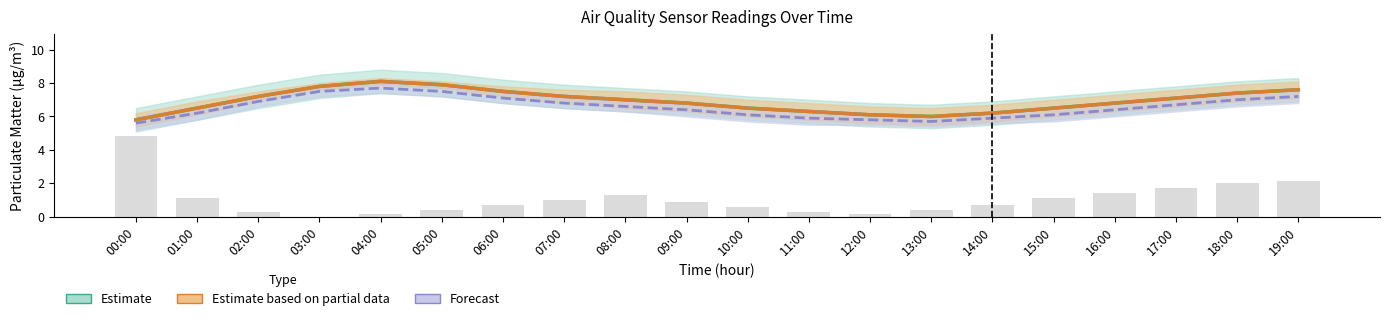

The chart shows a value of 0.7 at 05:00. True or false?

False